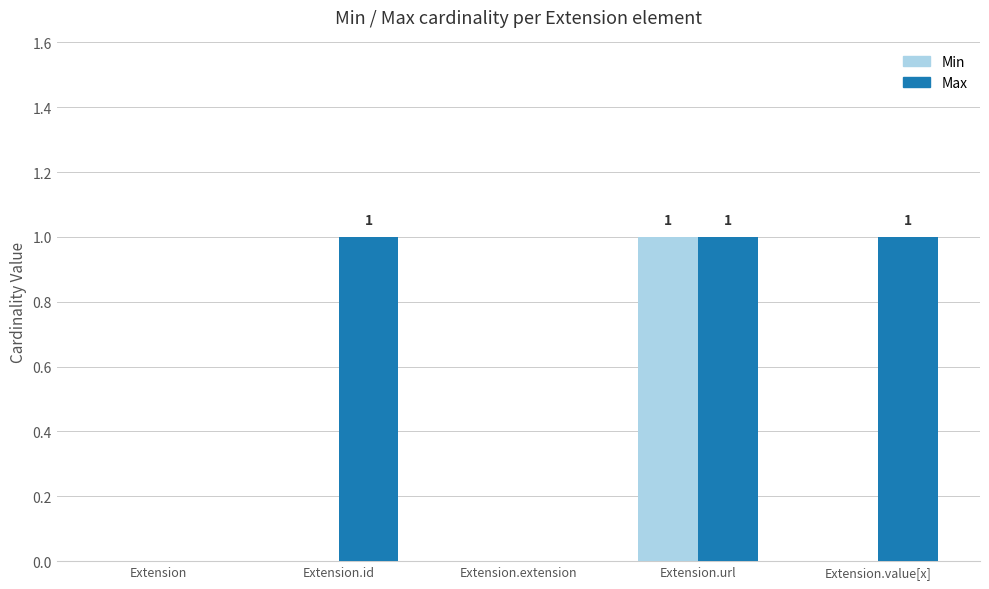

Which series has the largest total across all categories?

Max